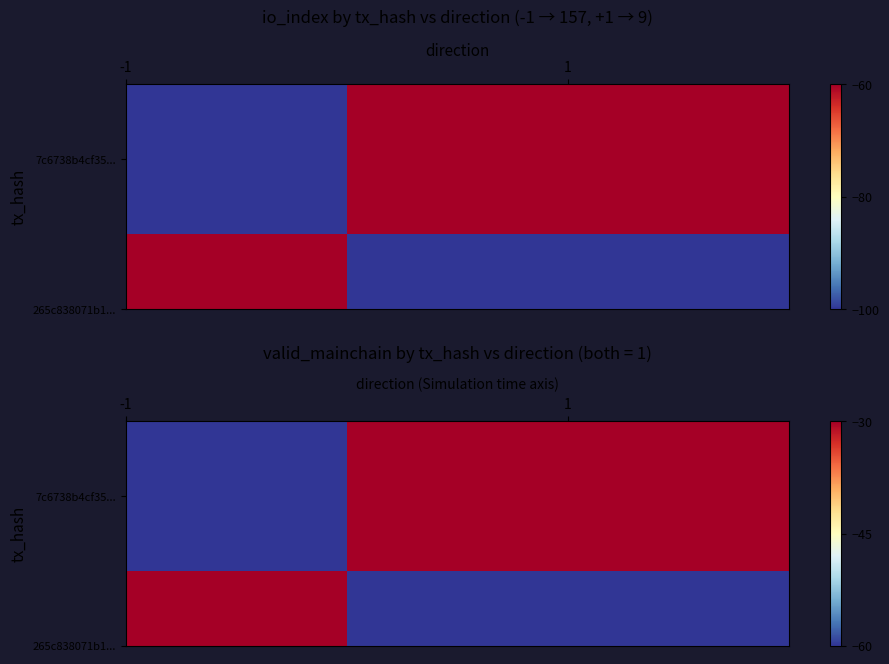

List the series in order of their peak value, highest first.

265c838071b1f2723cfb952facce63603092659, 7c6738b4cf35a88934a97a9d7debb550b1146c5